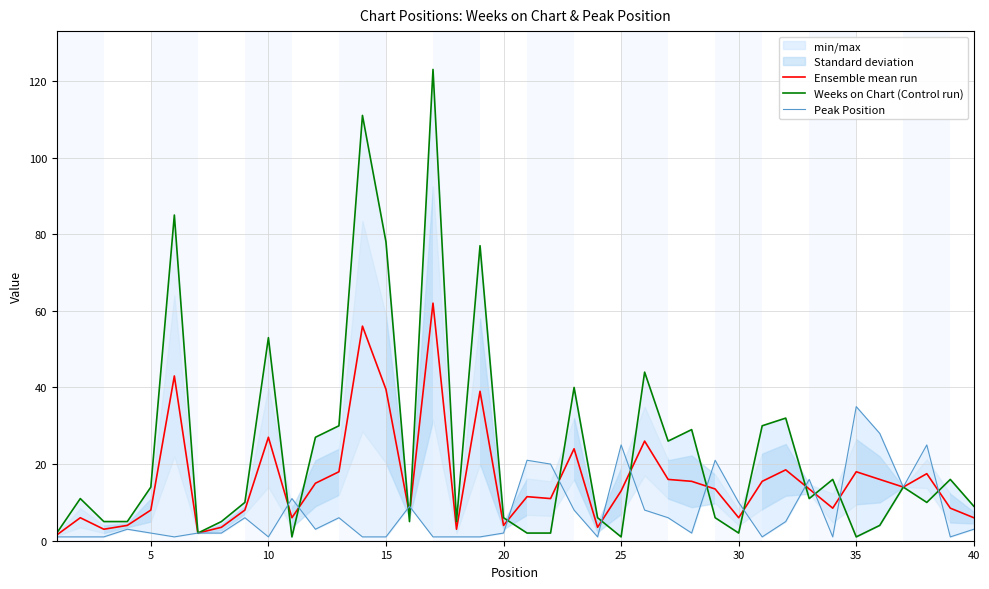

Between 9 and 0, which is larger?

9